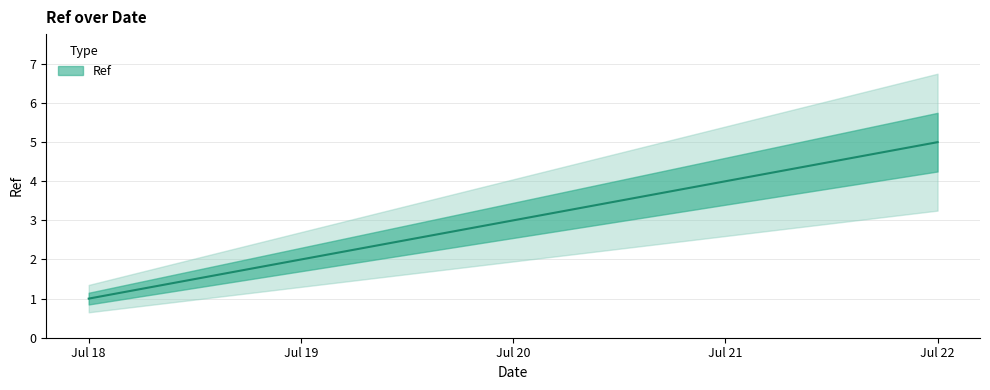

Reading left to right, what are all the values shown in this chart?

1	2	3	4	5